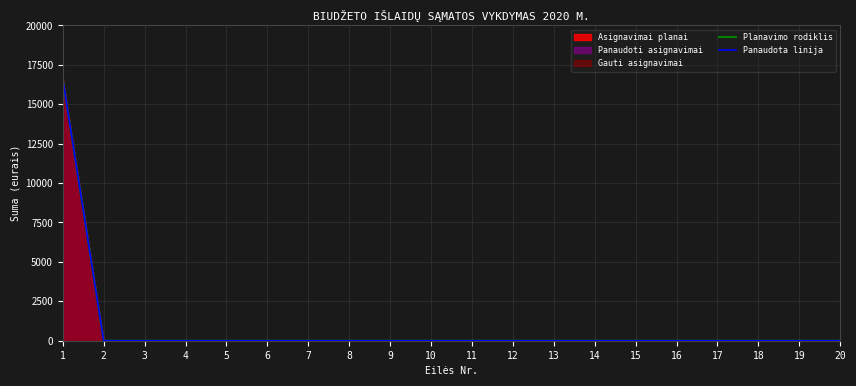

What is the average value of the Planavimo rodiklis series?

830